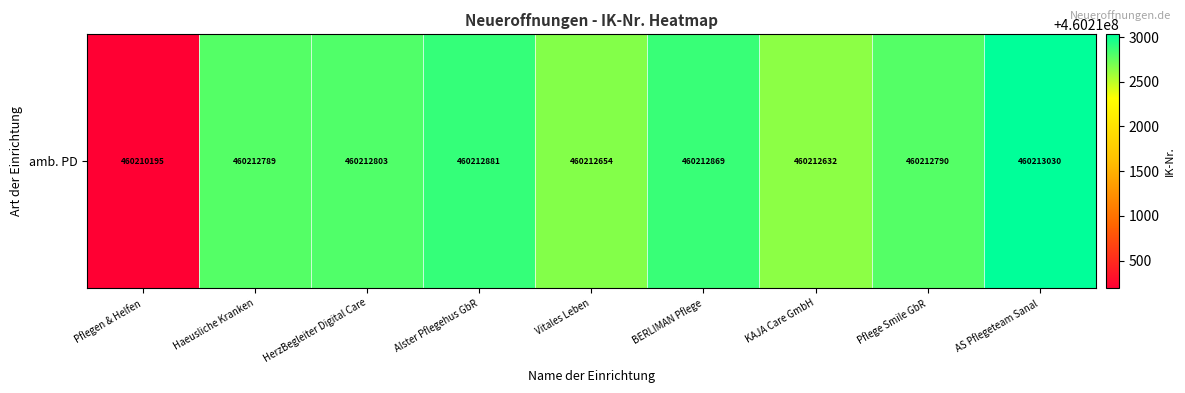

Reading left to right, list all the values displayed in this chart.

460210195	460212789	460212803	460212881	460212654	460212869	460212632	460212790	460213030